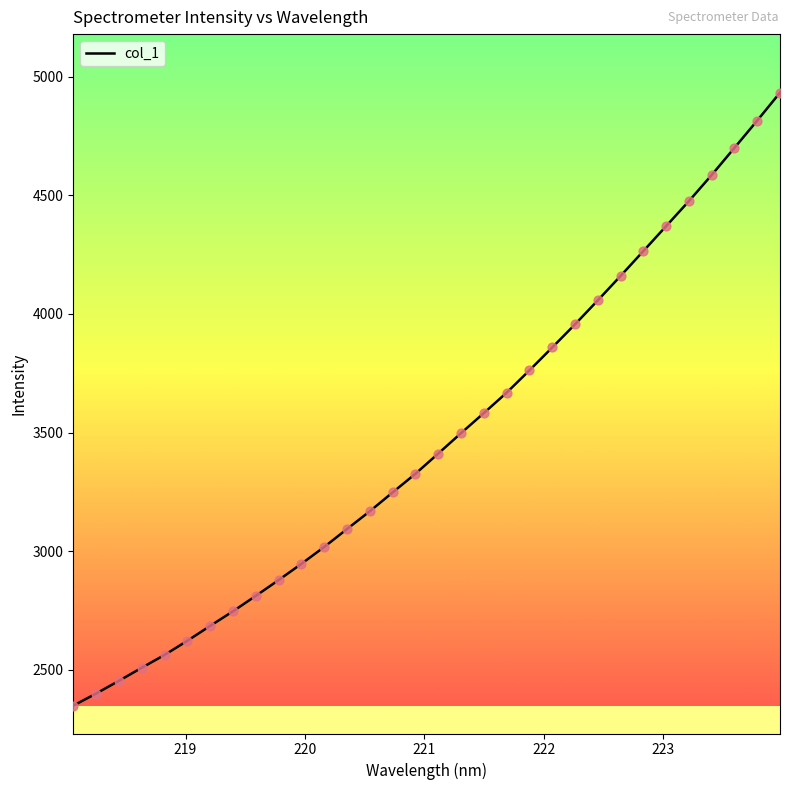

What is the maximum value shown in the chart?

4933.6